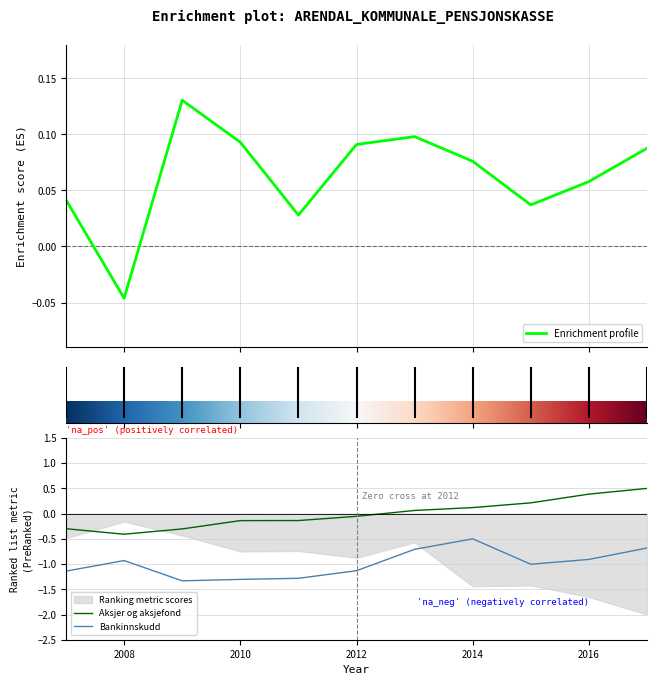

Which category has the highest value in the Bankinnskudd series?

2014